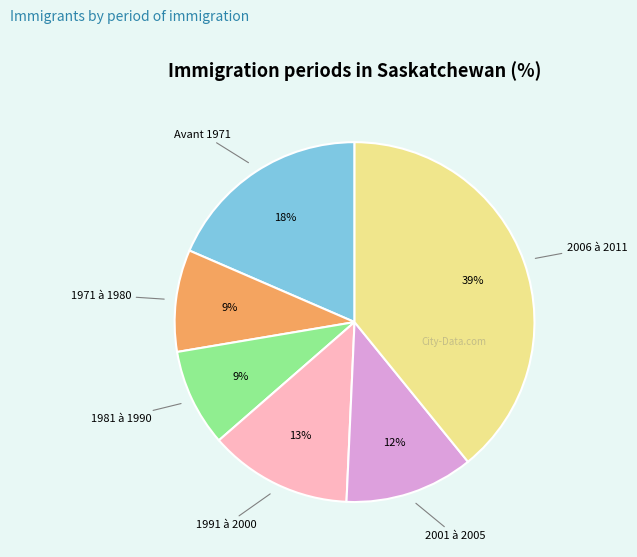

Is there any slice that represents more than half of the pie?

No